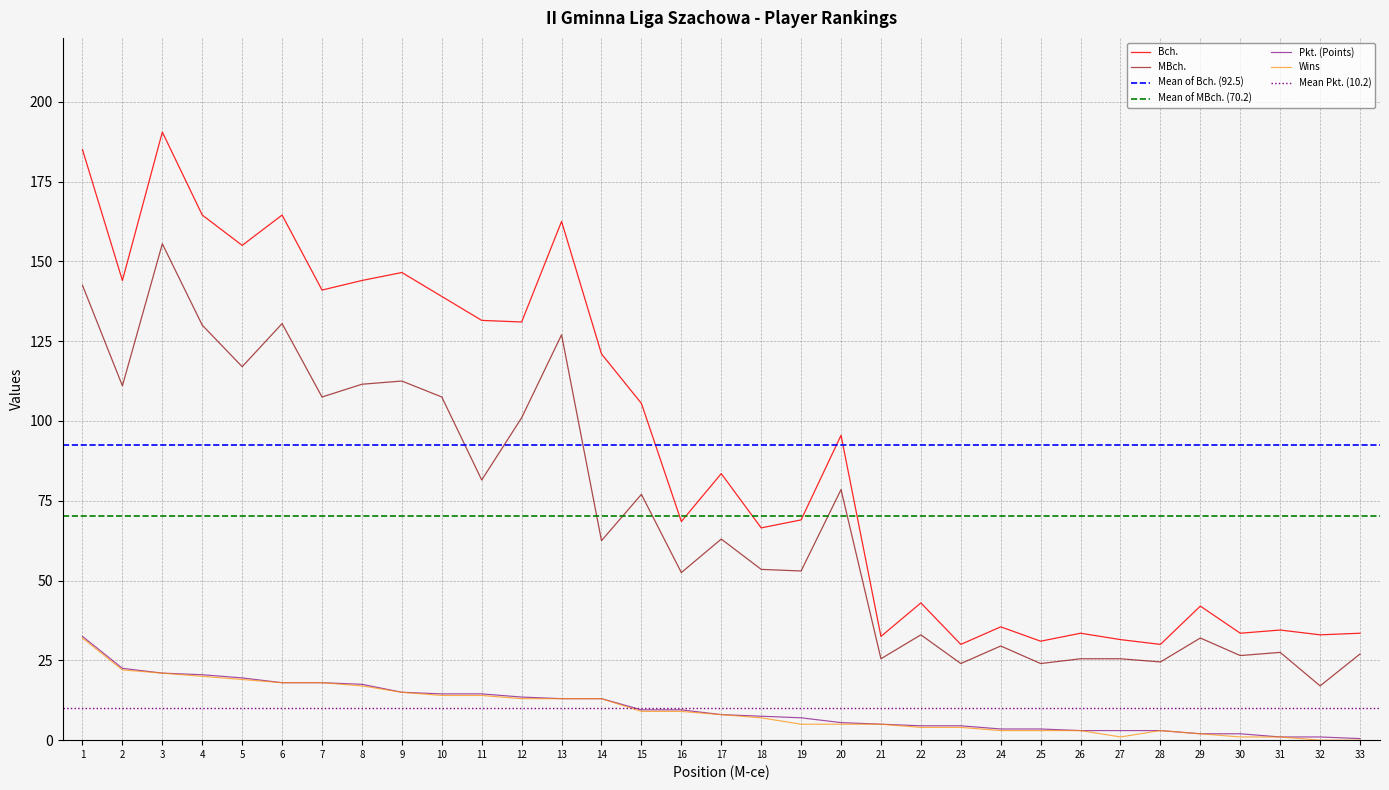

What is the value of the Bch. point at the 3rd from the left?

190.5